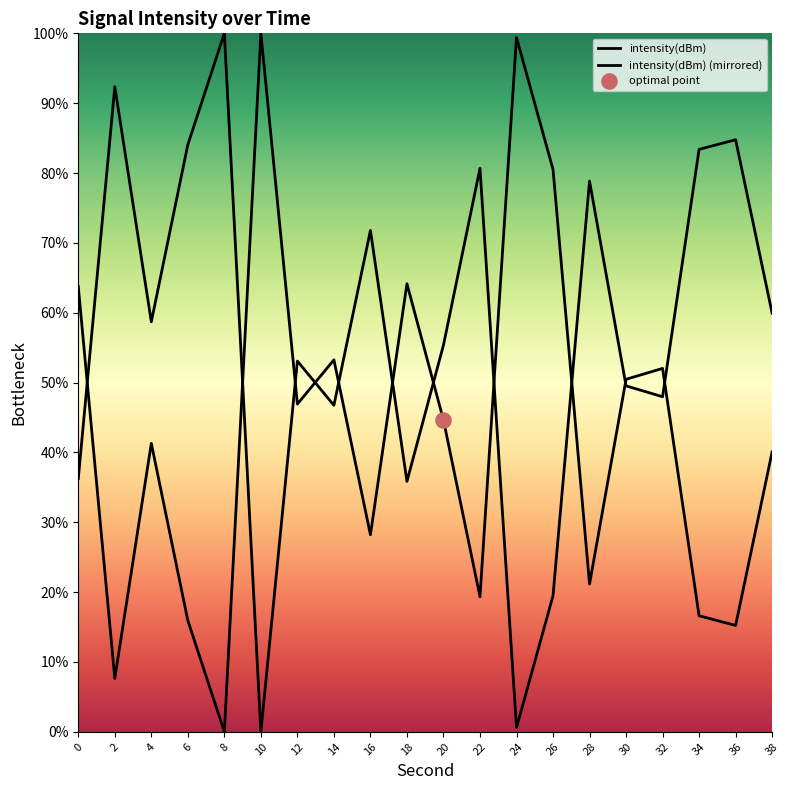

Is the value of intensity(dBm) at 10 greater than the value of intensity(dBm) (mirrored) at 2?

Yes